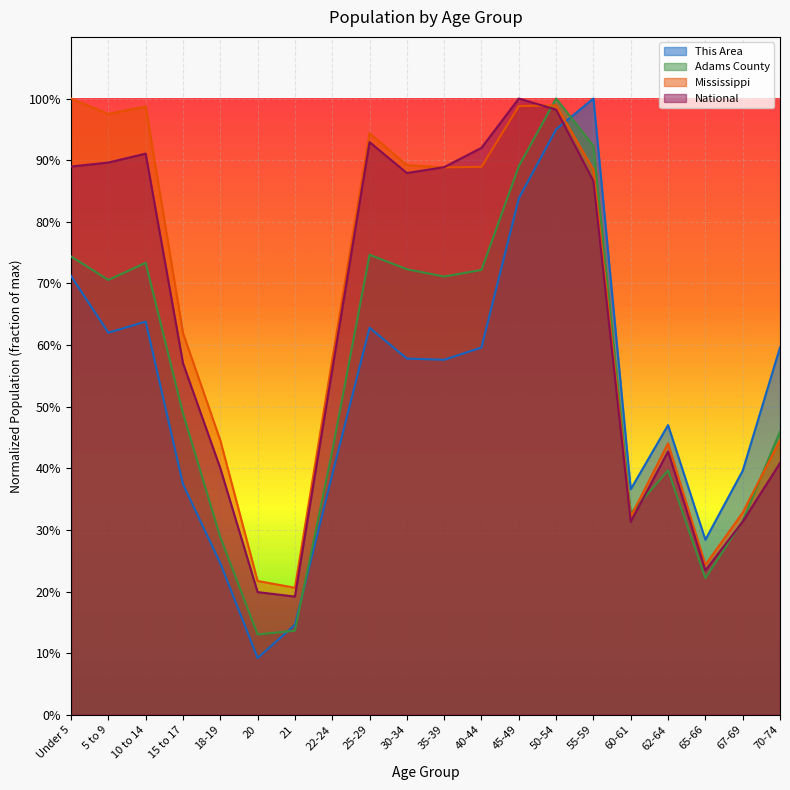

Which series changed the most between 5 to 9 and 20?

Mississippi